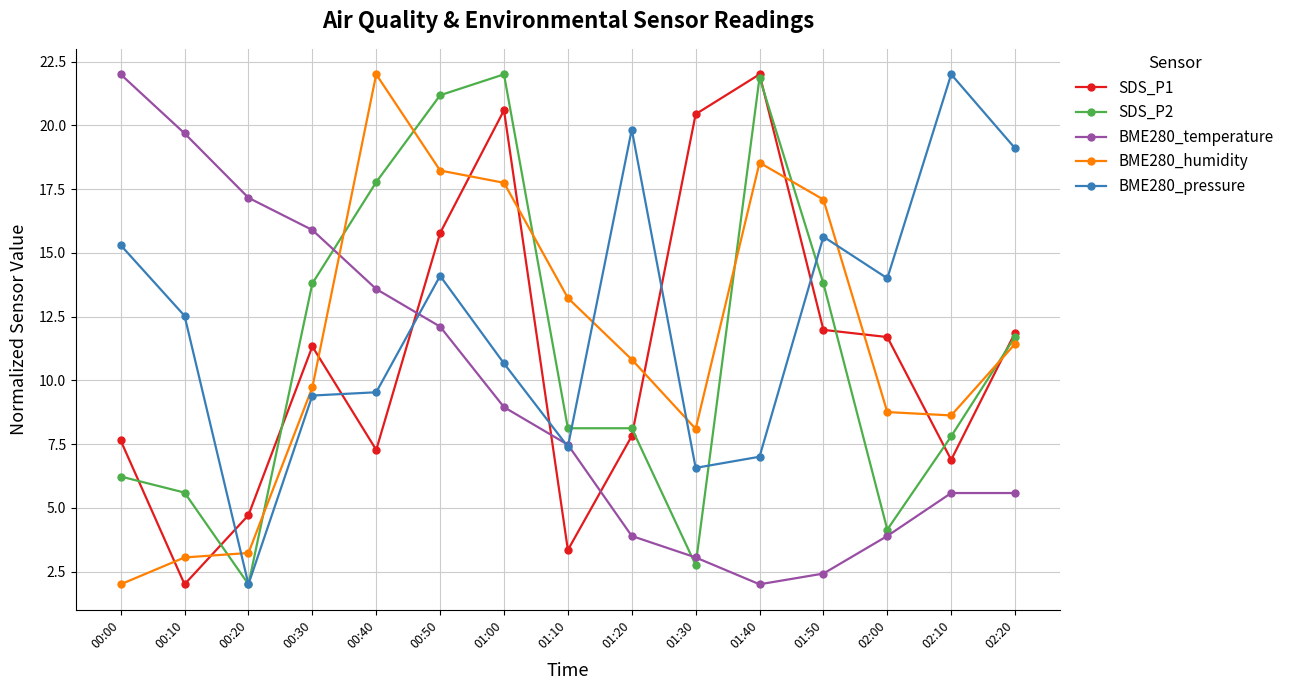

What is the total value across all series at 01:30?

40.9